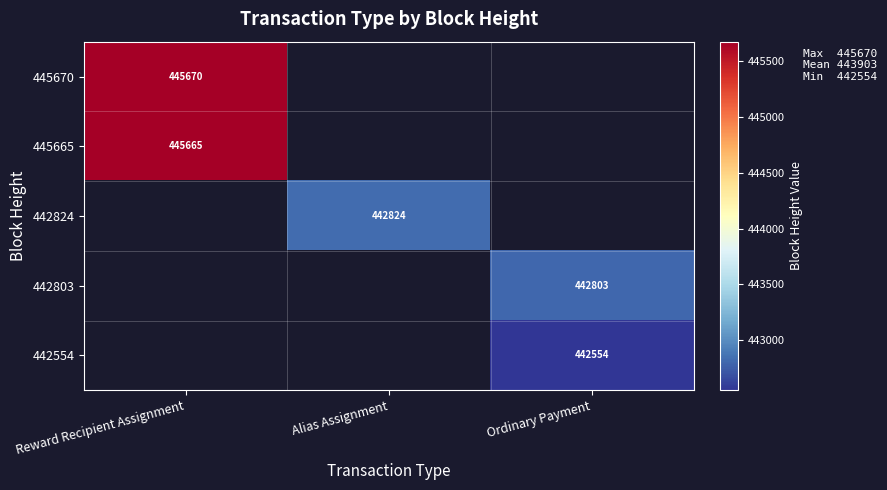

Is it true that 442803 equals 794523 at Ordinary Payment?

False